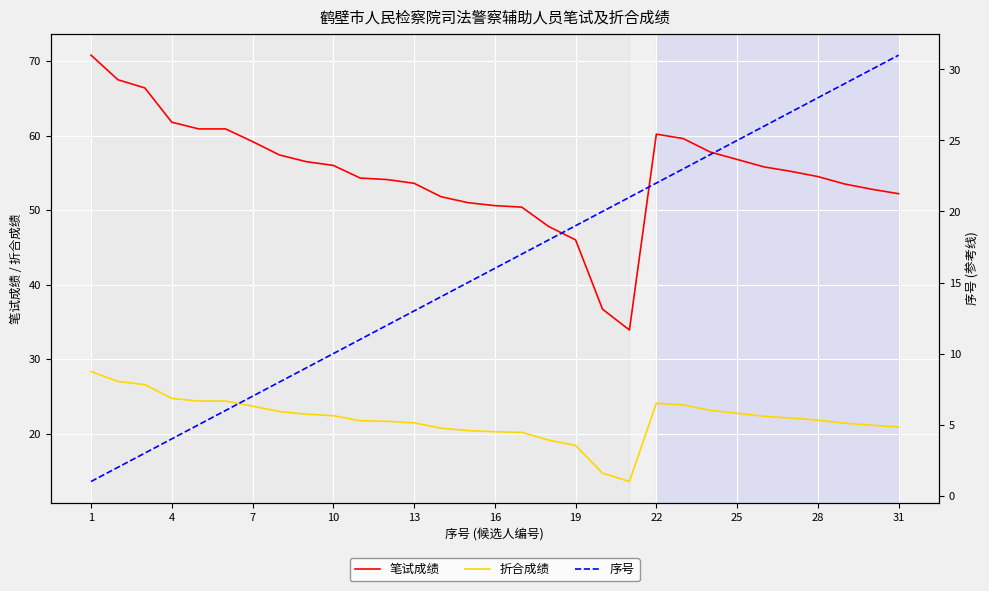

Reading left to right, list all the values displayed in this chart.

笔试成绩: 70.8	67.5	66.4	61.8	60.9	60.9	59.2	57.4	56.5	56.0	54.3	54.1	53.6	51.8	51.0	50.6	50.4	47.8	46.0	36.7	33.9	60.2	59.6	57.8	56.8	55.8	55.2	54.5	53.5	52.8	52.2
折合成绩: 28.3	27.0	26.6	24.7	24.4	24.4	23.7	23.0	22.6	22.4	21.7	21.6	21.4	20.7	20.4	20.2	20.2	19.1	18.4	14.7	13.6	24.1	23.8	23.1	22.7	22.3	22.1	21.8	21.4	21.1	20.9
序号: 1.0	2.0	3.0	4.0	5.0	6.0	7.0	8.0	9.0	10.0	11.0	12.0	13.0	14.0	15.0	16.0	17.0	18.0	19.0	20.0	21.0	22.0	23.0	24.0	25.0	26.0	27.0	28.0	29.0	30.0	31.0